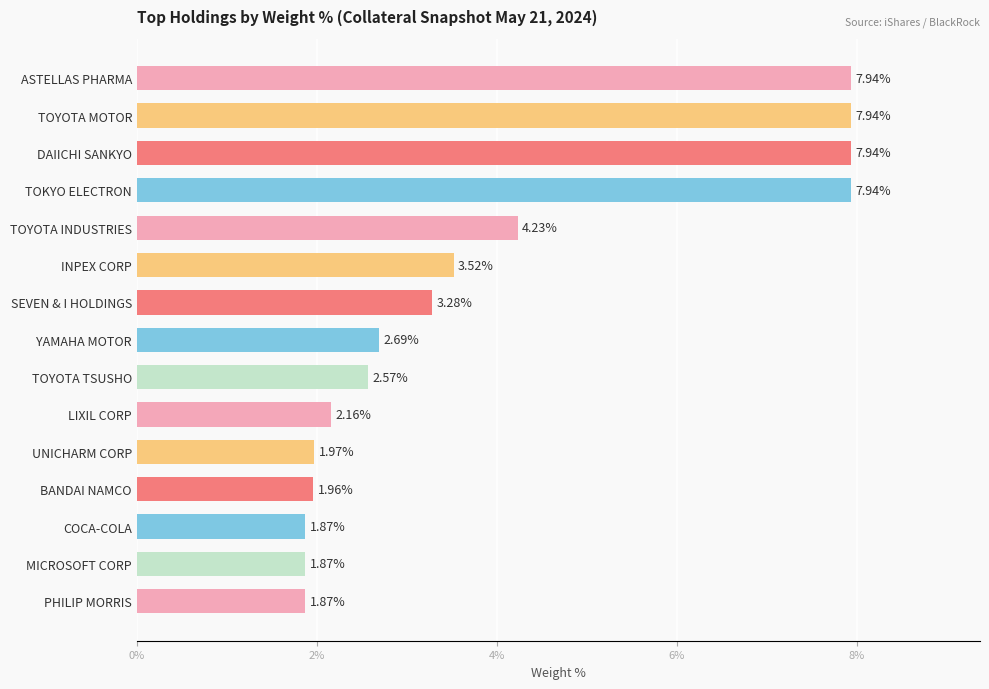

What is the ratio of the value at MICROSOFT CORP to the value at BANDAI NAMCO?

1.0